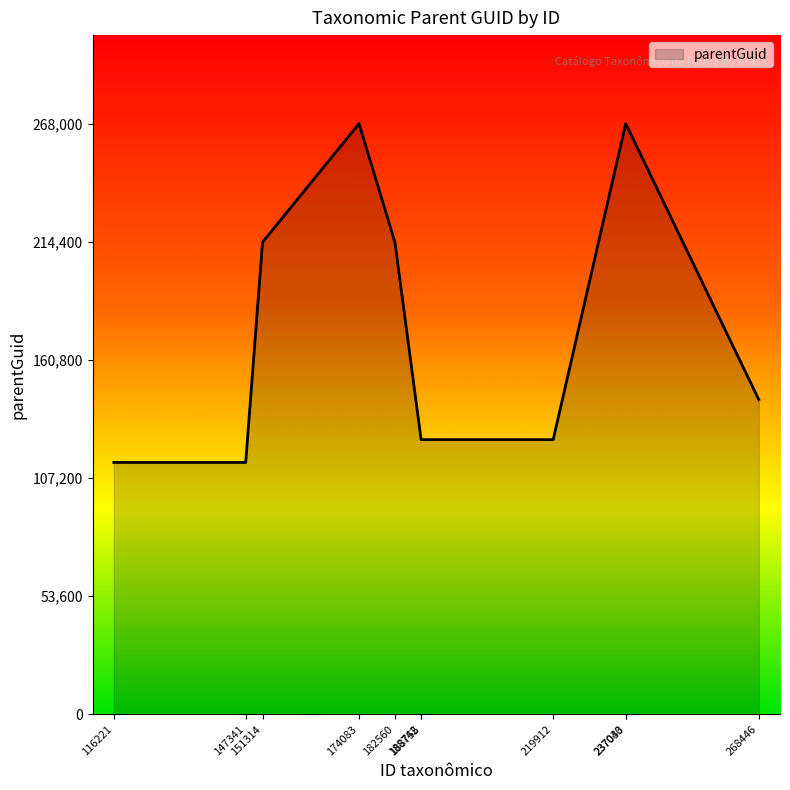

The value at 182560 is 359556. True or false?

False